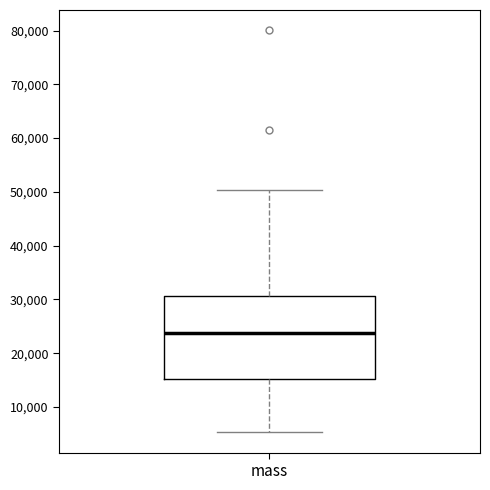

Transcribe this box plot: give where the median line is, the range the box spans, and where the two whiskers end, as read against the y-axis. The values are not printed on the chart, so give them approximately, as read against the axis.

median 24000, box 15000 to 31000, whiskers 5000 to 50000